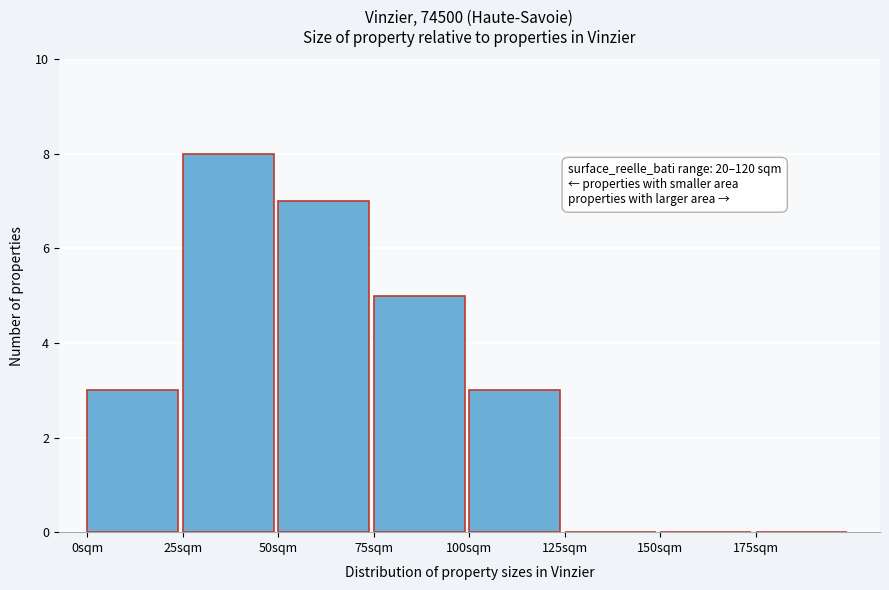

Which range on the x-axis has the tallest bar?

25 to 50